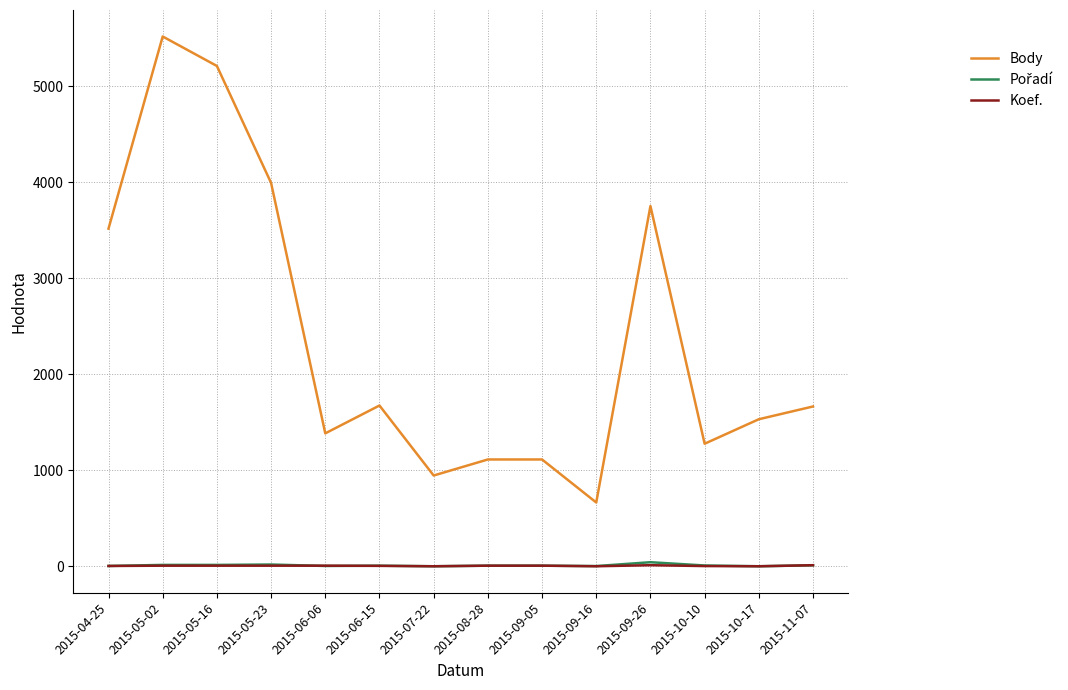

Which series changed the most between 2015-09-26 and 2015-10-17?

Body